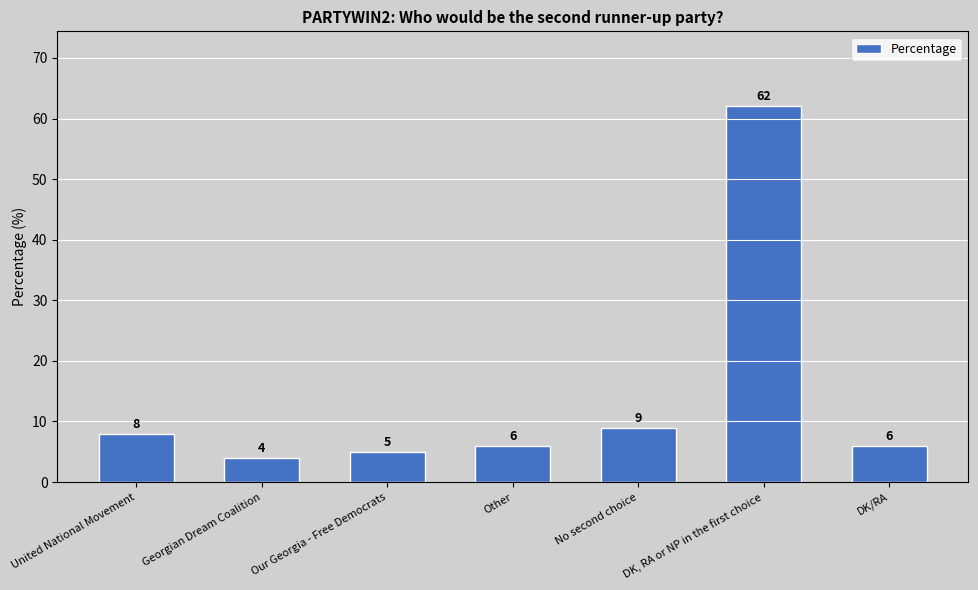

Reading left to right, extract all data points from this chart.

United National Movement=8	Georgian Dream Coalition=4	Our Georgia - Free Democrats=5	Other=6	No second choice=9	DK, RA or NP in the first choice=62	DK/RA=6